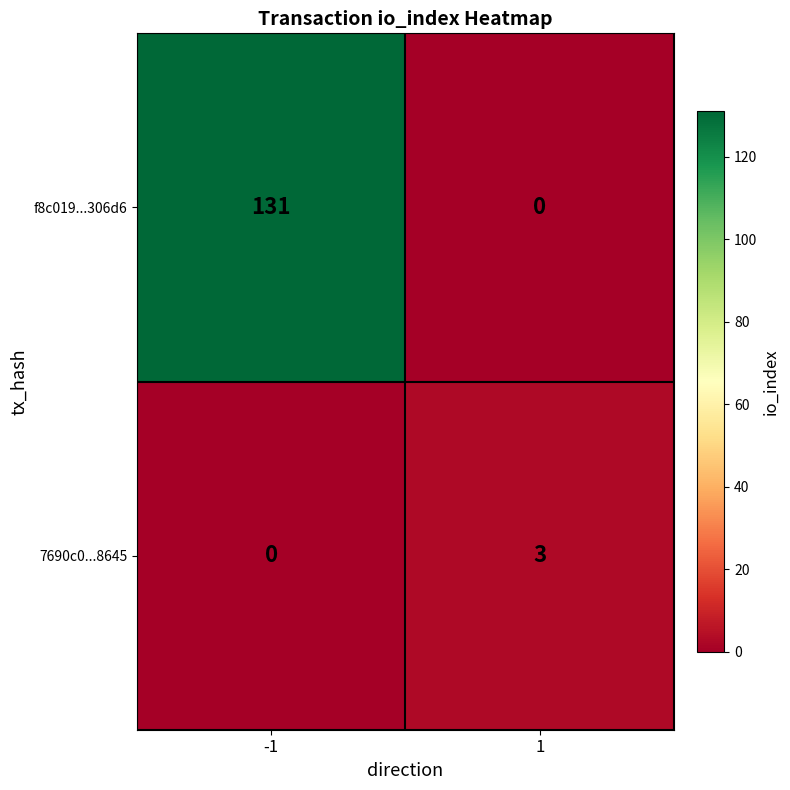

What is the maximum value for 7690c0...8645?

3